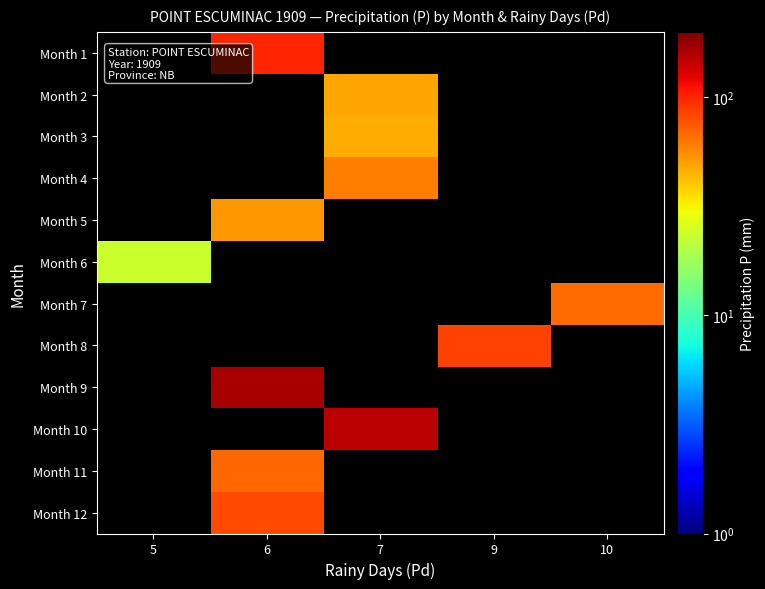

How many data points does each series have?

5